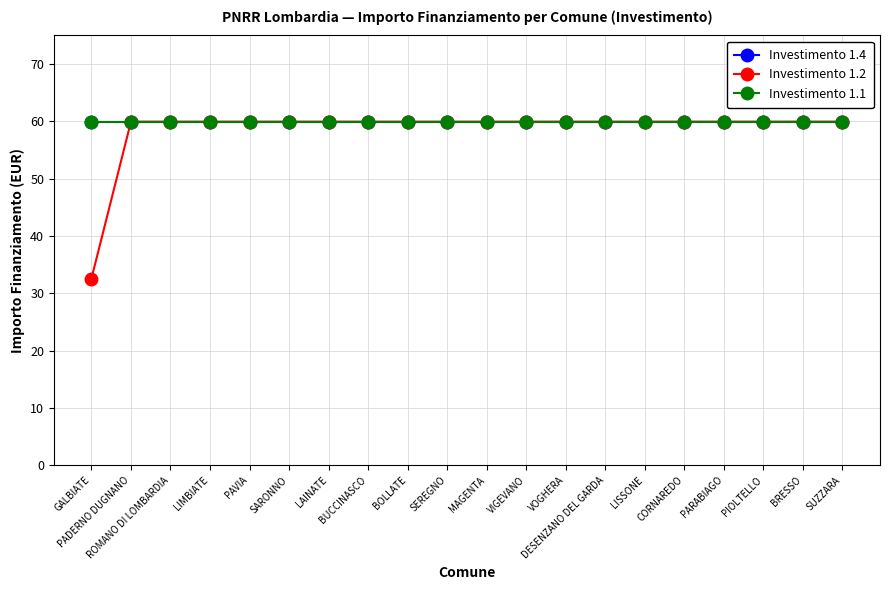

At which category is the sum across all series the highest?

PADERNO DUGNANO